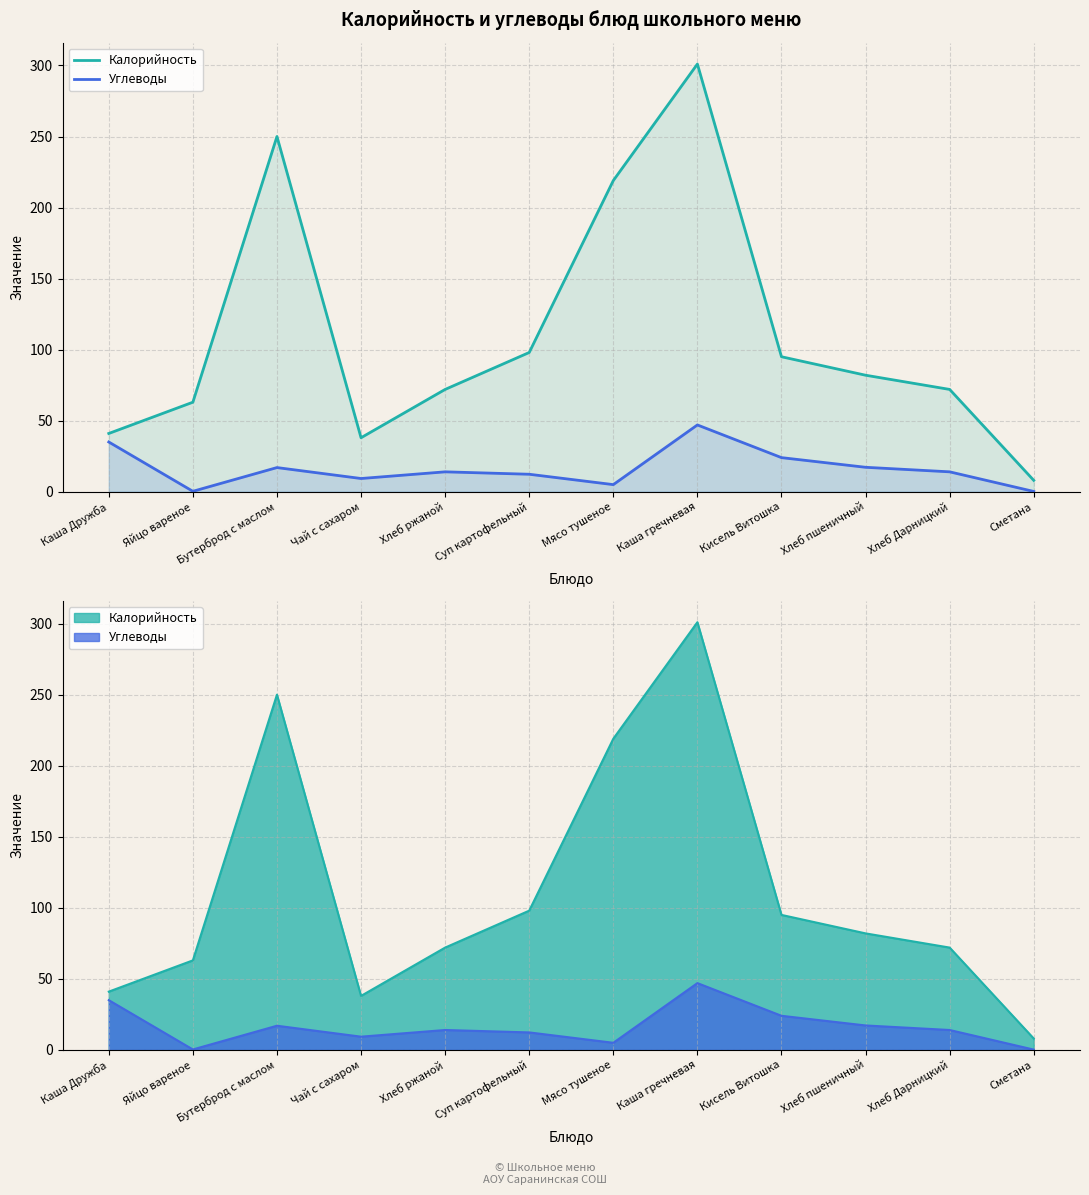

At which label does Калорийность reach its peak?

Каша гречневая